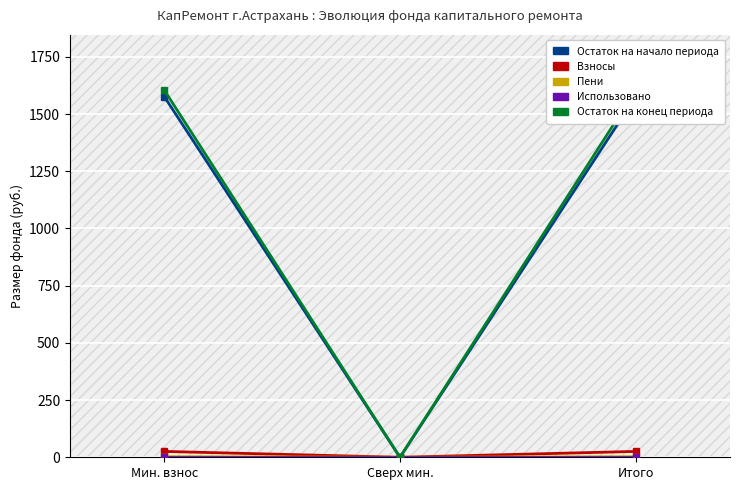

What is the highest value of the Взносы series?

25.6